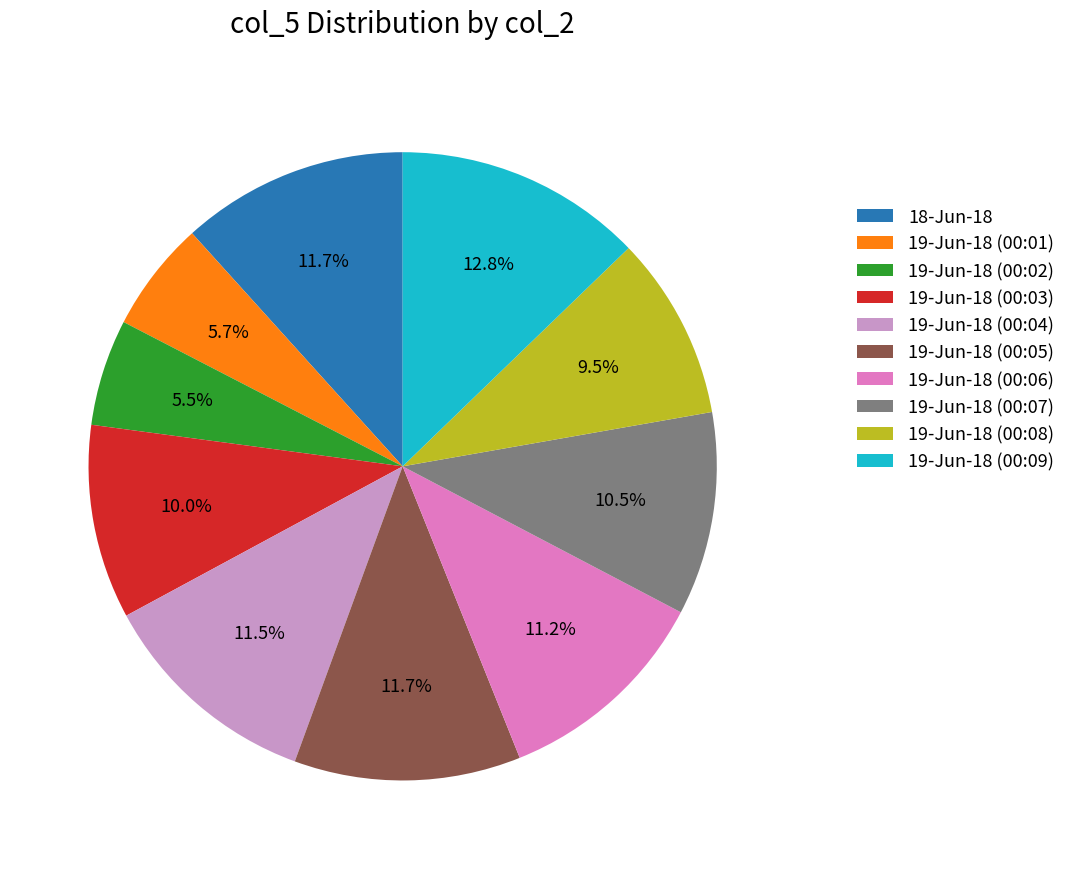

What is the largest slice in the pie chart?

19-Jun-18 (00:09)